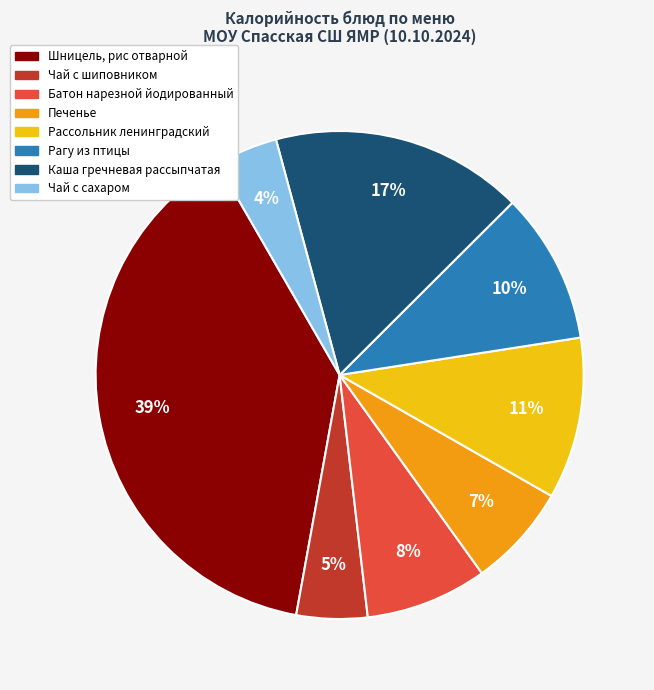

Which slice is the largest?

Шницель, рис отварной